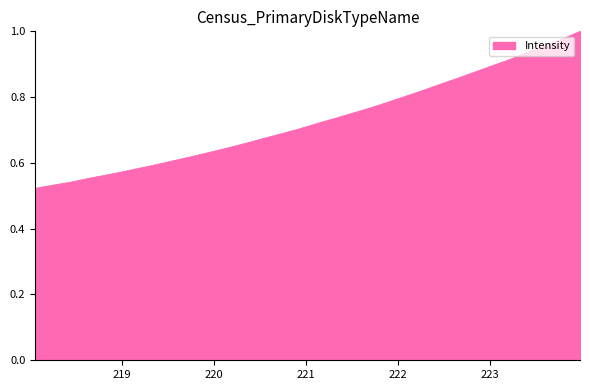

Does the chart have visible grid lines?

No